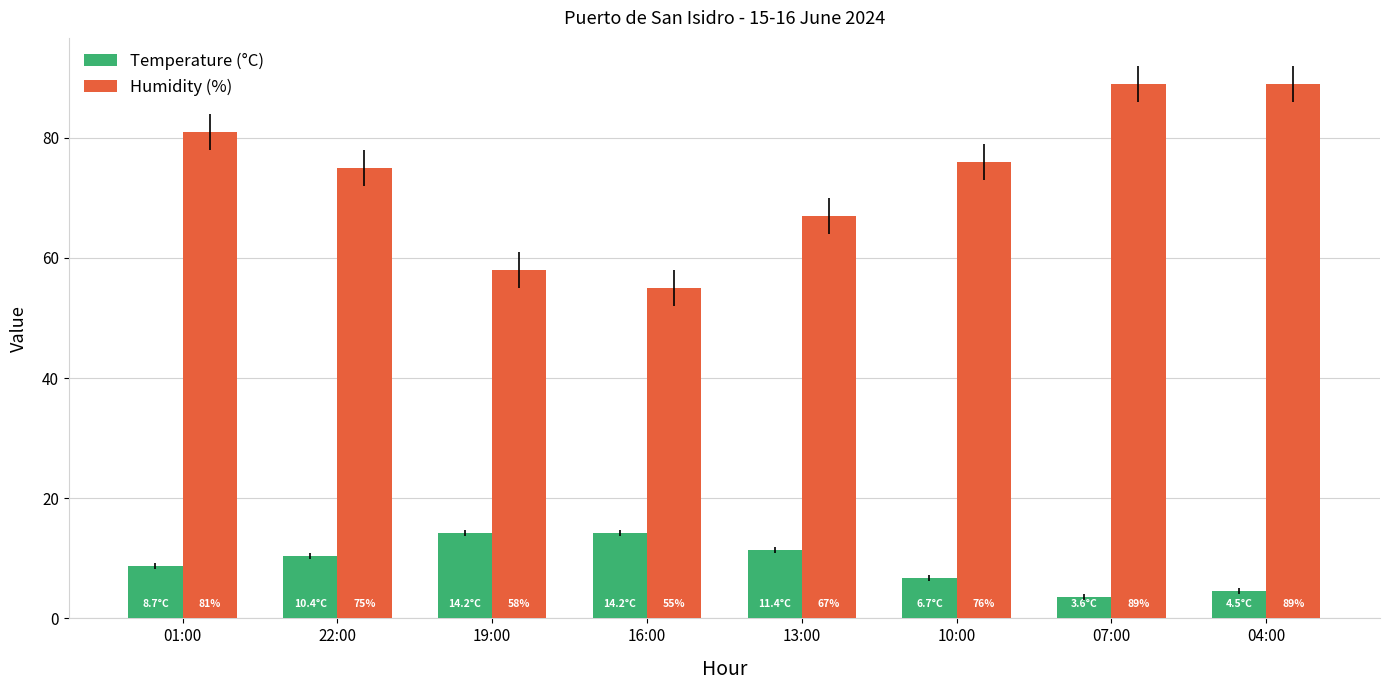

What is the label of the 7th bar from the left?

07:00